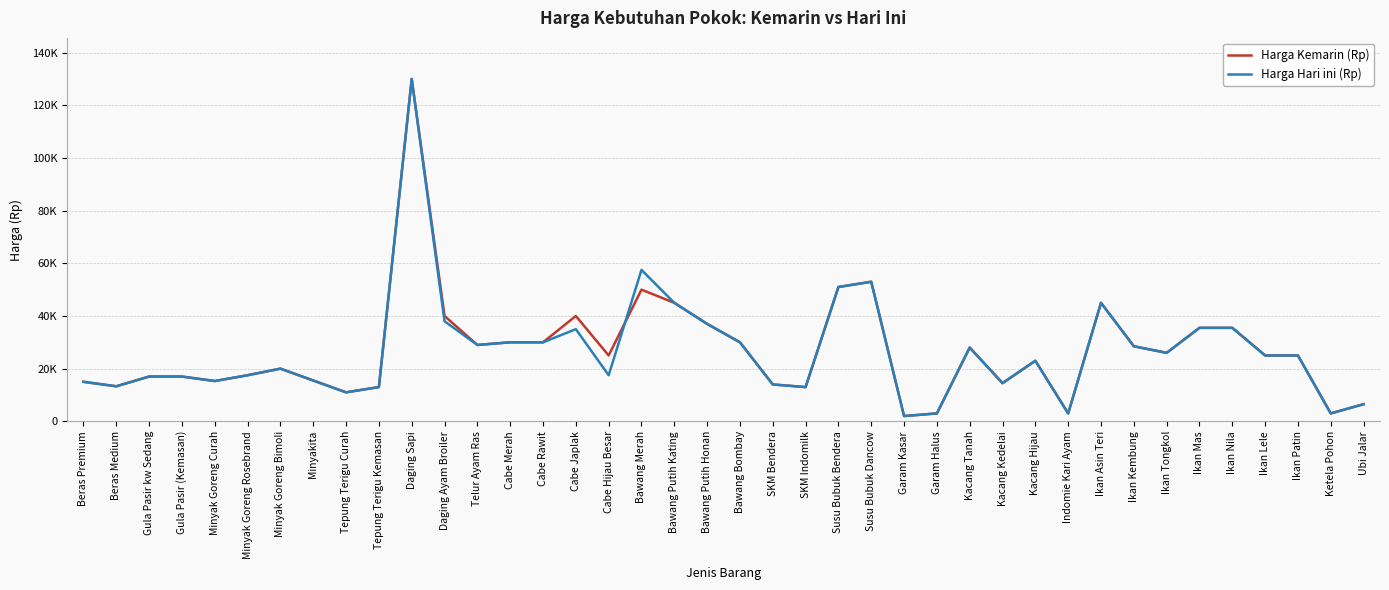

What is the label of the 18th point from the left?

Bawang Merah